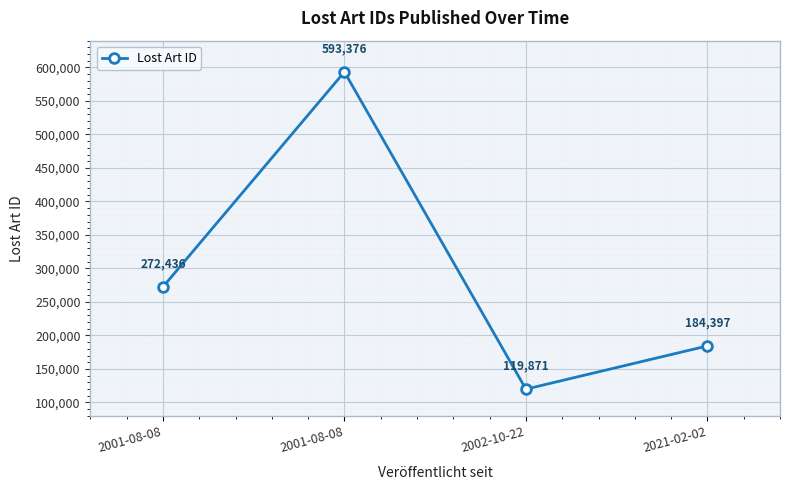

Is this an area chart (filled region under the line)?

No